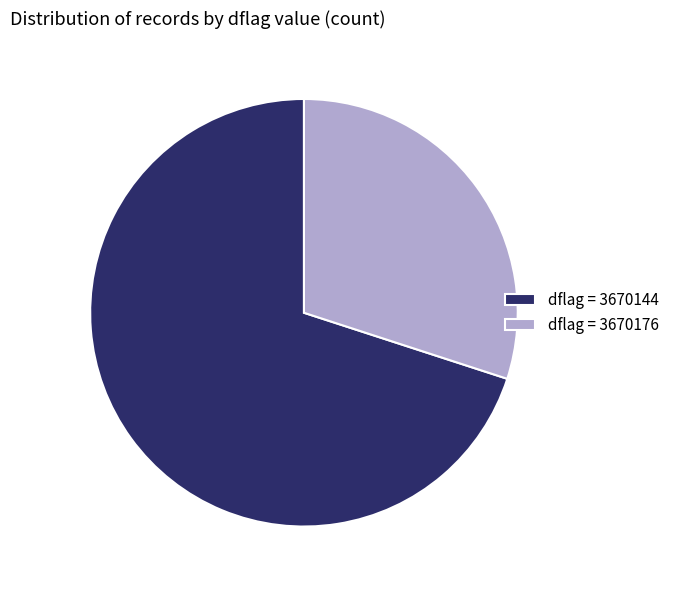

Between dflag = 3670176 and dflag = 3670144, which is larger?

dflag = 3670144